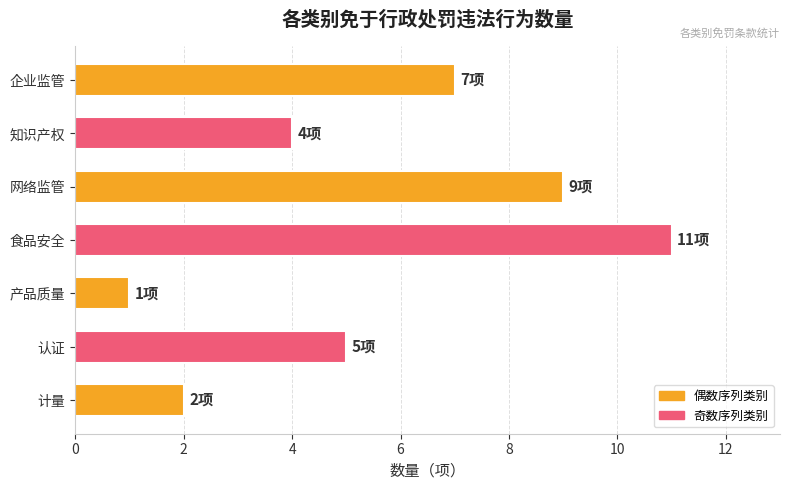

At which category does the chart reach its peak across all series?

食品安全